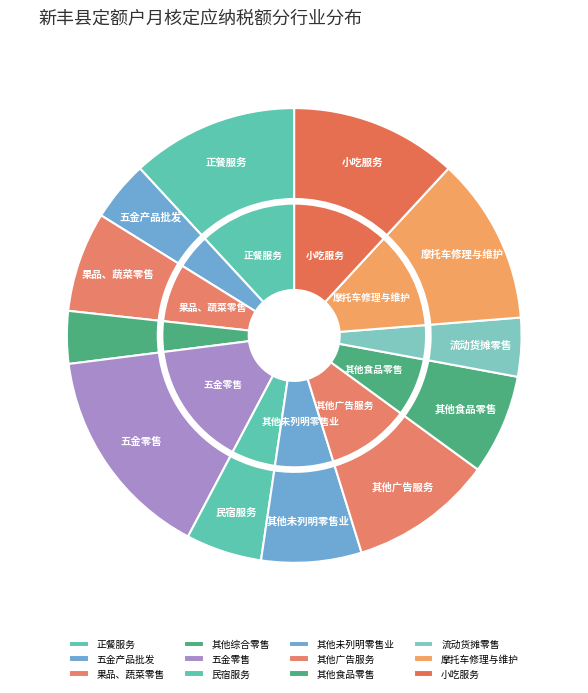

What portion of the pie excludes 小吃服务?

88.1%